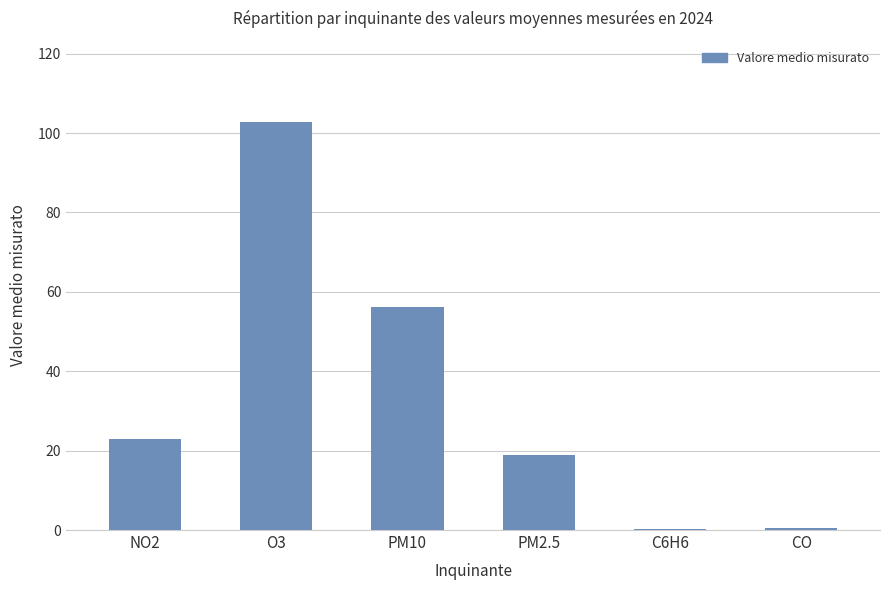

Which has a higher value, PM2.5 or C6H6?

PM2.5